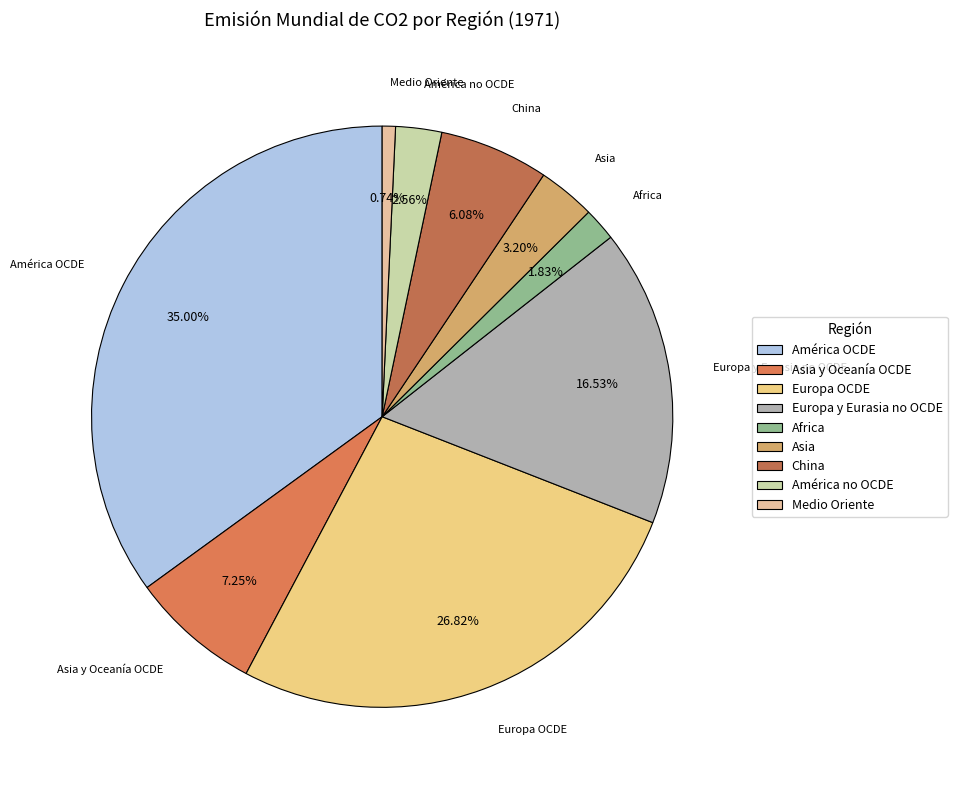

Rank the categories by value from lowest to highest.

Medio Oriente, Africa, América no OCDE, Asia, China, Asia y Oceanía OCDE, Europa y Eurasia no OCDE, Europa OCDE, América OCDE